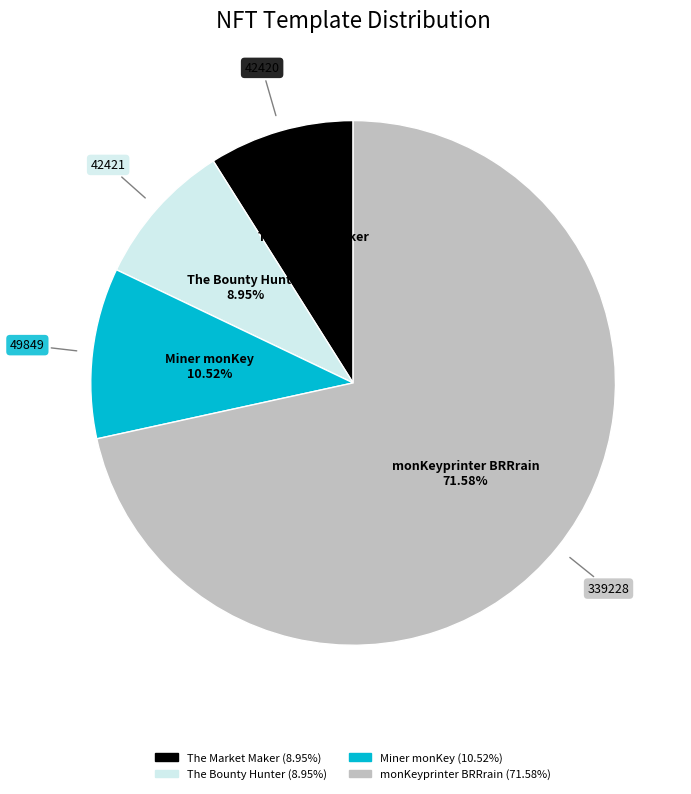

What percentage is the The Bounty Hunter slice, to the nearest percent?

9%